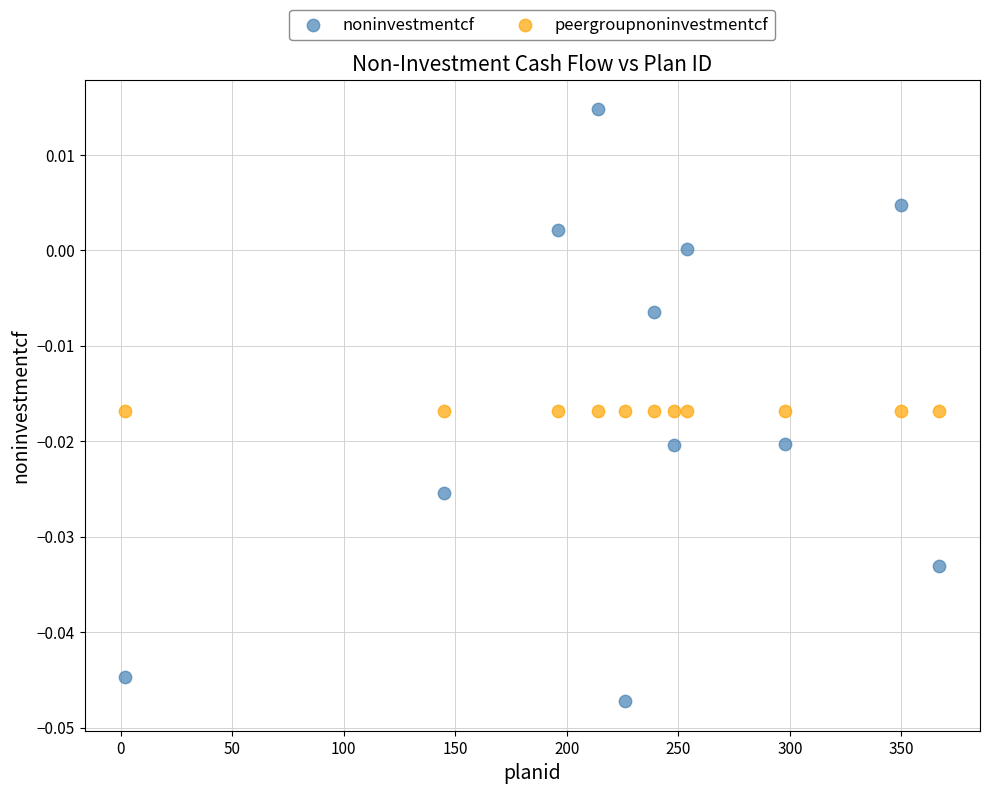

Which series contains the lowest Y value?

noninvestmentcf